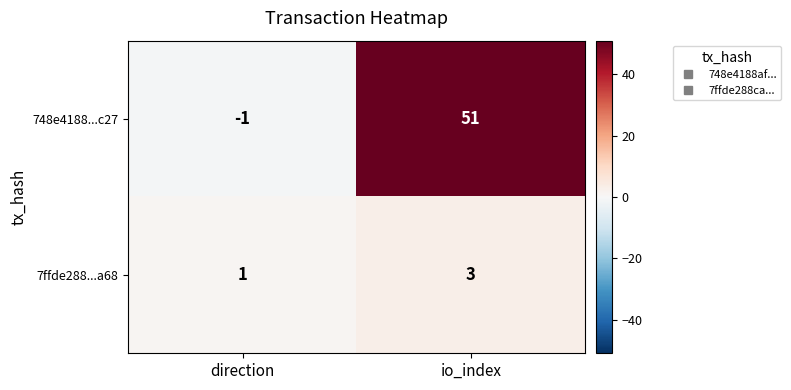

How many values in 748e4188...c27 are below zero?

1